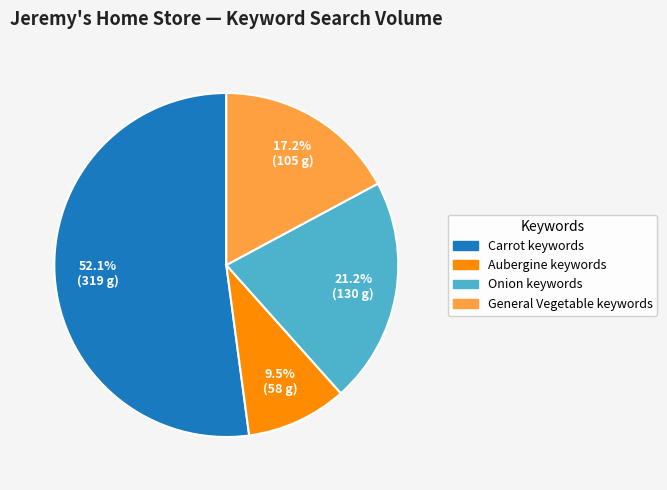

What is the majority slice?

Carrot keywords